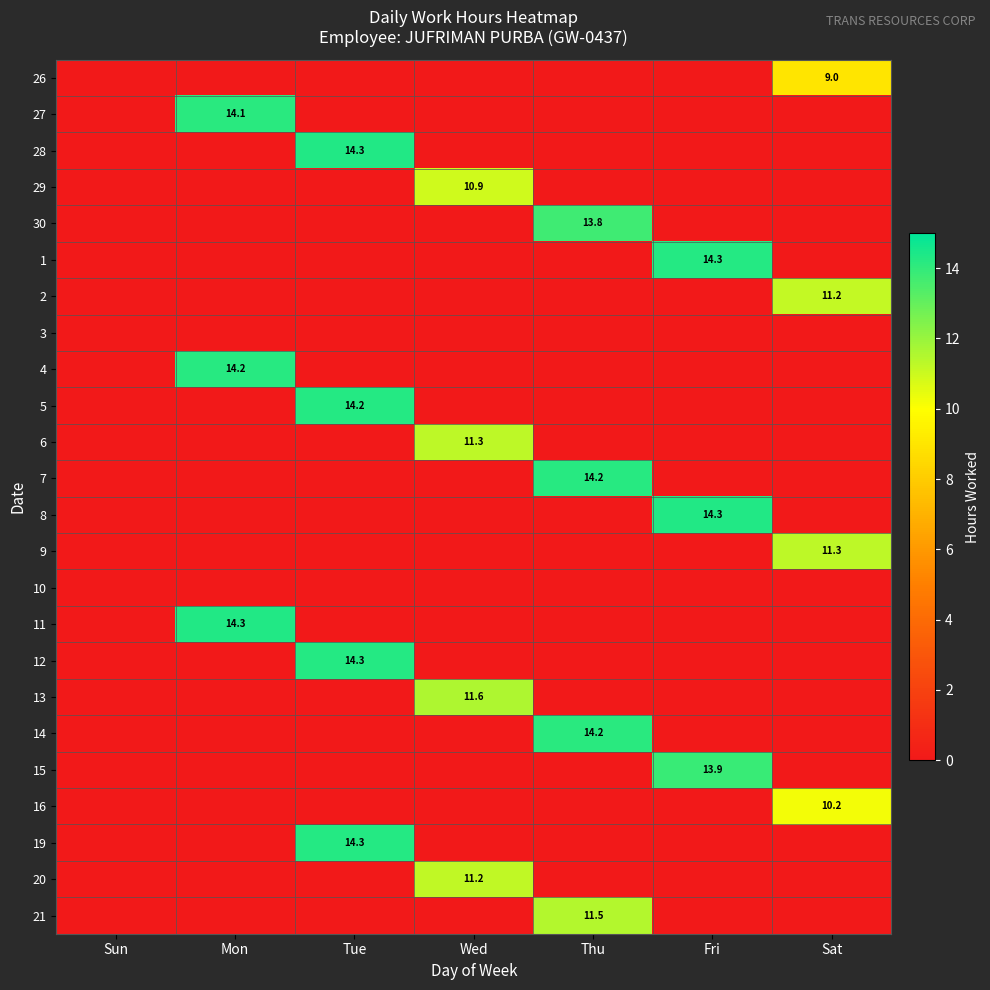

At Wed, list the series in order from largest to smallest.

13, 6, 20, 29, 26, 27, 28, 30, 1, 2, 3, 4, 5, 7, 8, 9, 10, 11, 12, 14, 15, 16, 19, 21